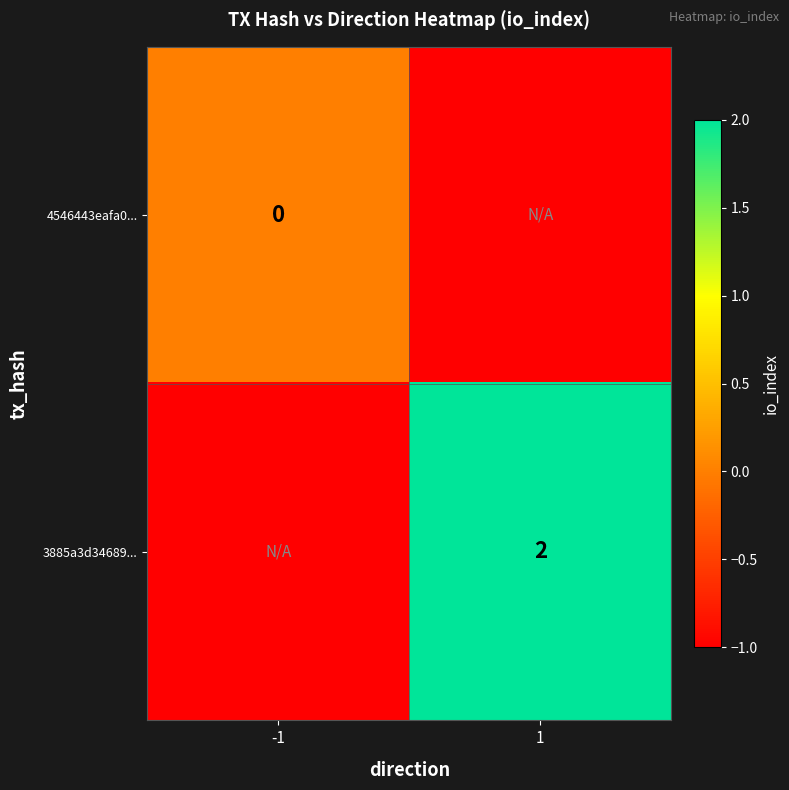

The value of 3885a3d34689... at 1 is 3. True or false?

False